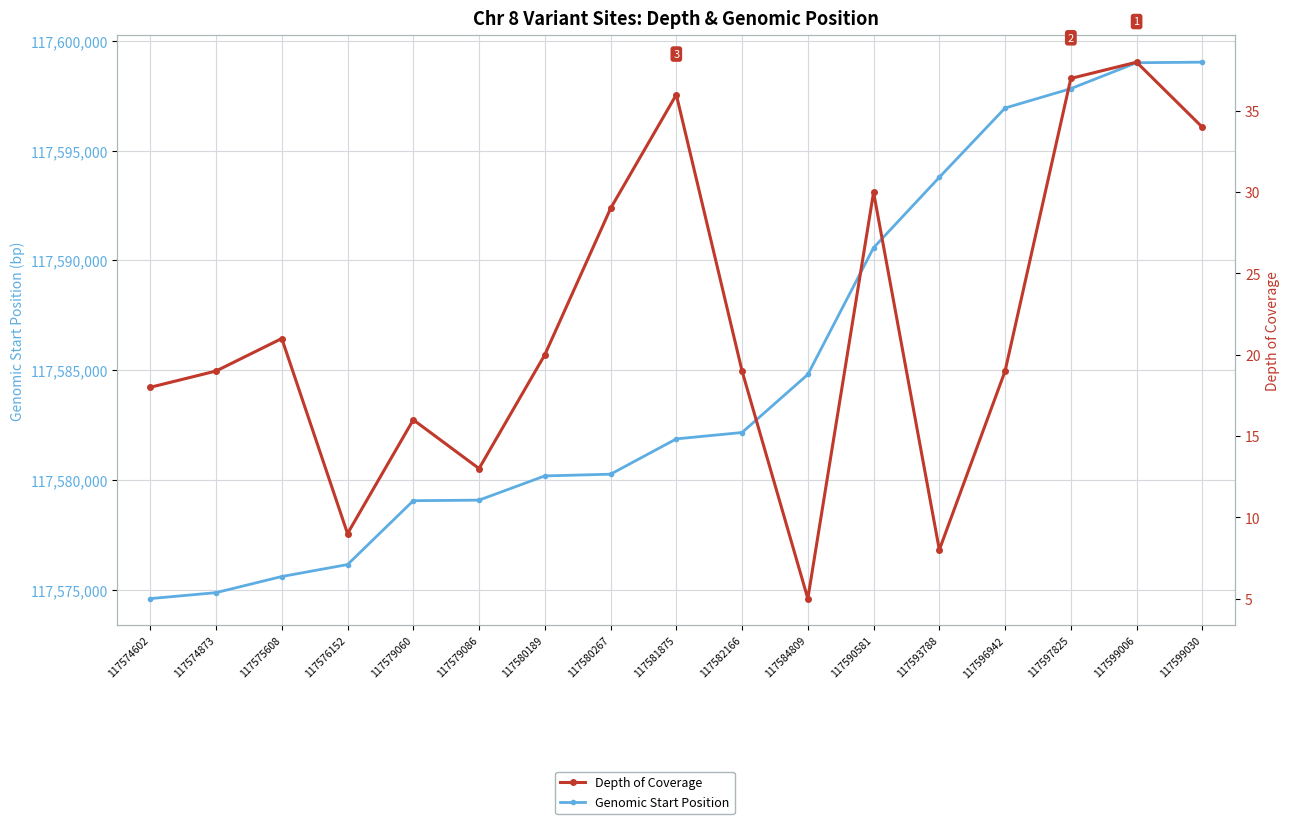

What is the smallest value displayed?

5